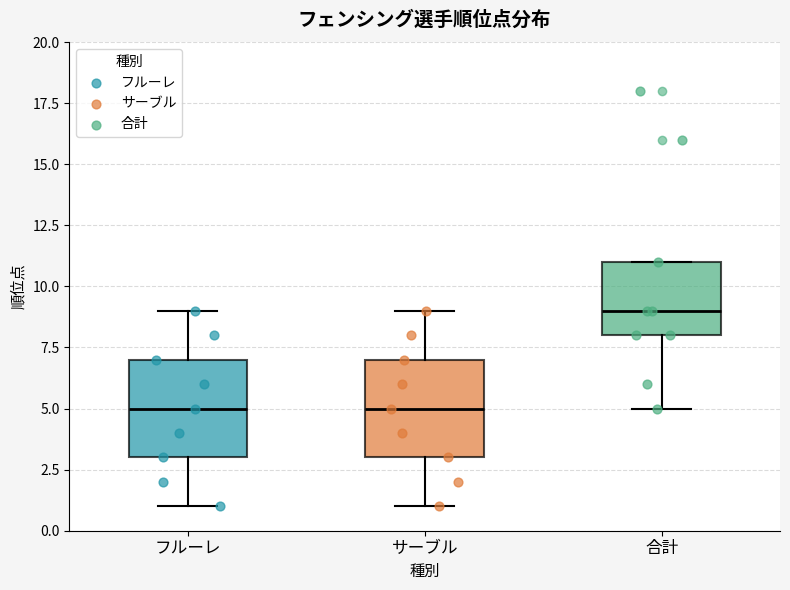

Where is the upper edge of the box for フルーレ on the y-axis? The values are not printed on the chart, so give them approximately, as read against the axis.

7